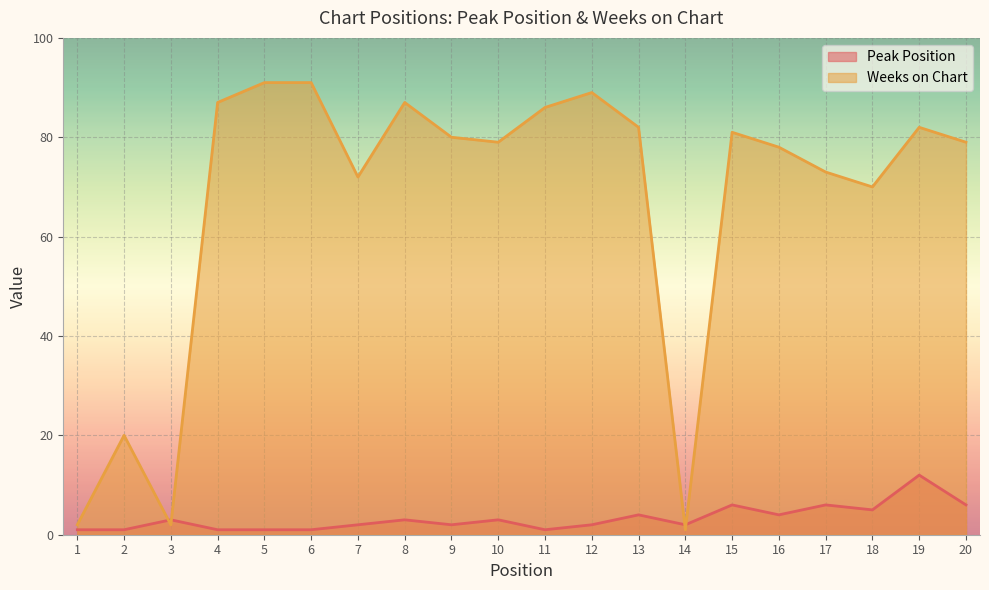

True or false: Peak Position and Weeks on Chart intersect in this chart.

True